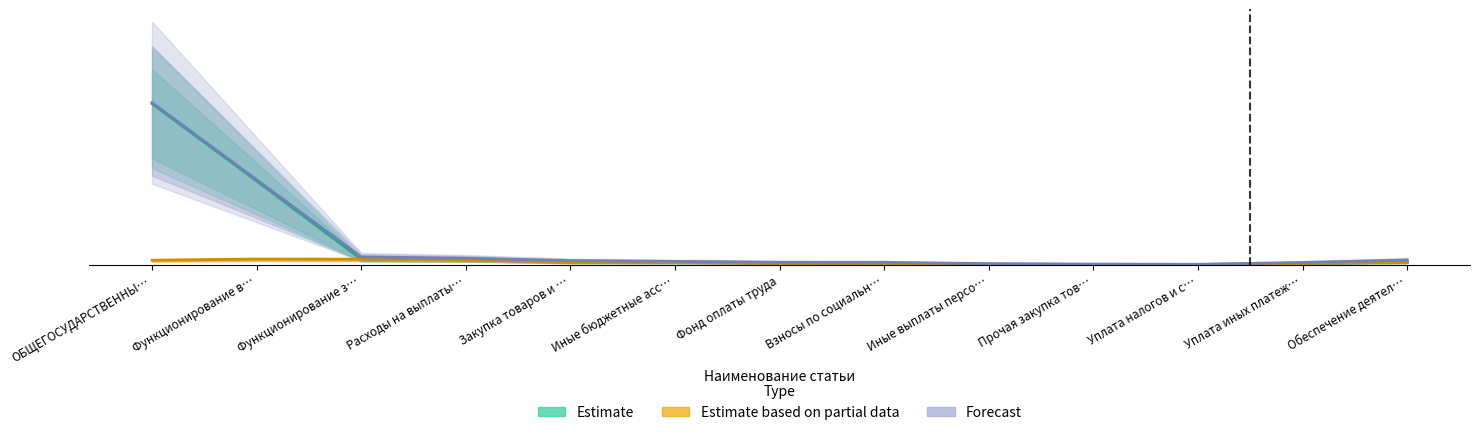

At which category does the chart reach its minimum across all series?

Уплата налогов и с…